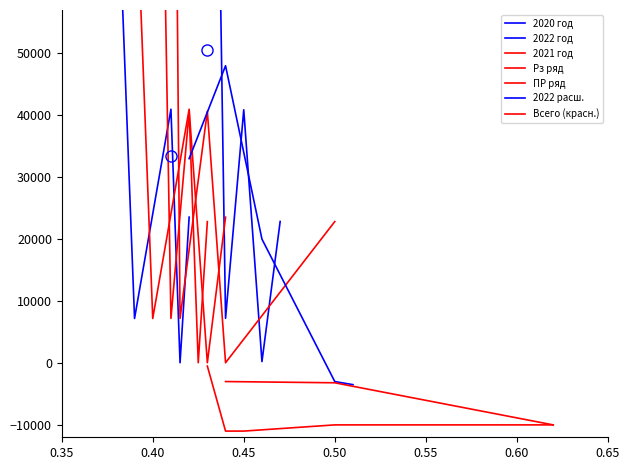

Reading right to left, extract all data points from this chart.

2020 год: 23544.4	36.4	40978.2	7182.2	160691.7
2021 год: 22829.8	39.3	40631.8	7194.6	176202.7
2022 год: 22851.2	223.2	40884.9	7206.9	197179.4